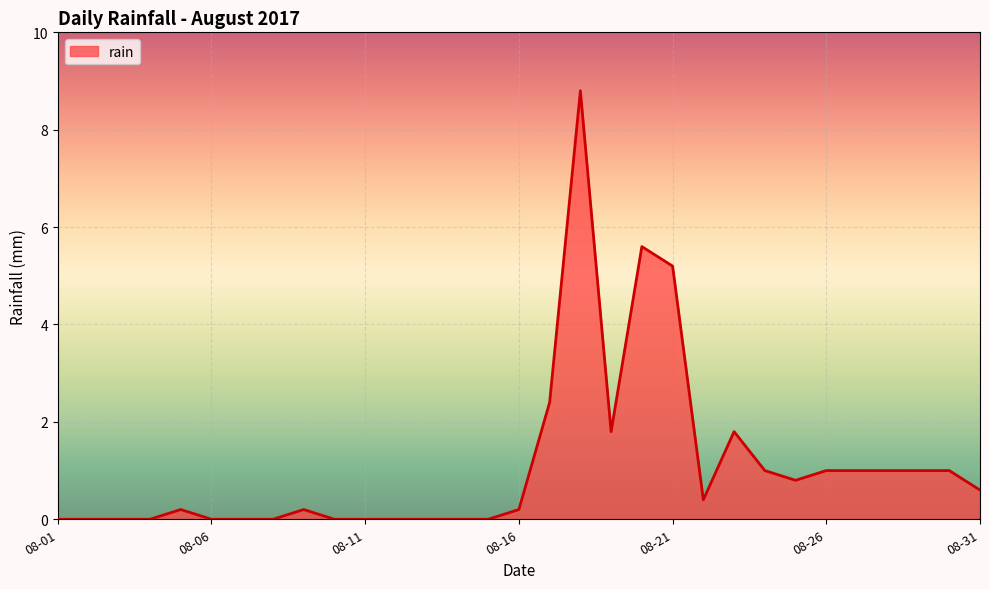

What is the greatest value displayed?

8.8